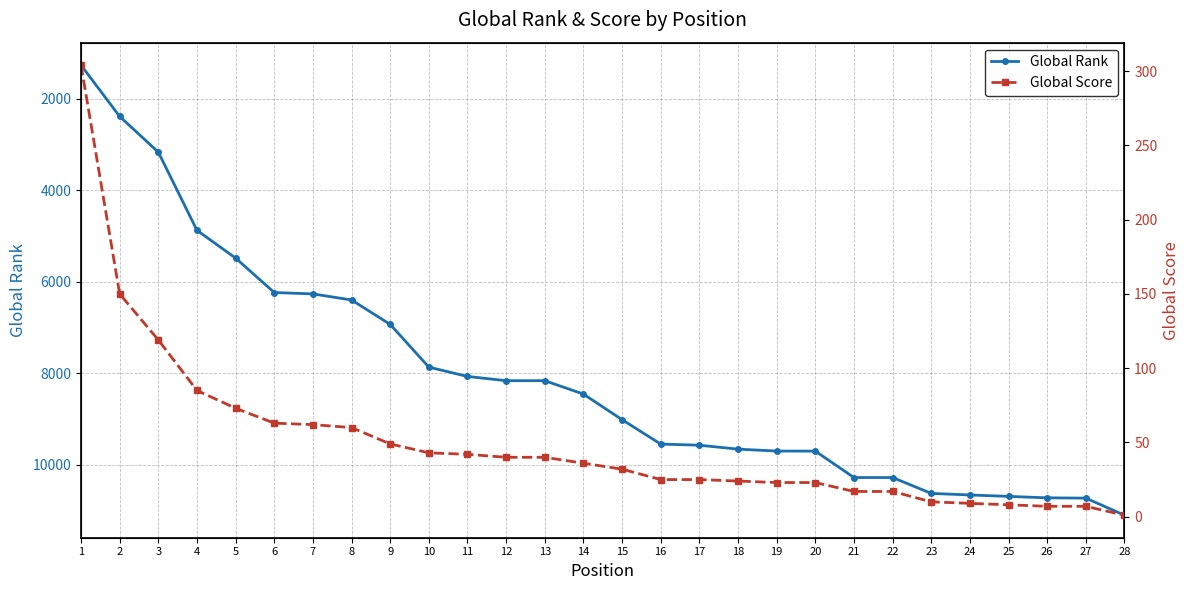

What is the difference between the maximum and second lowest values in the Global Rank series?

8721